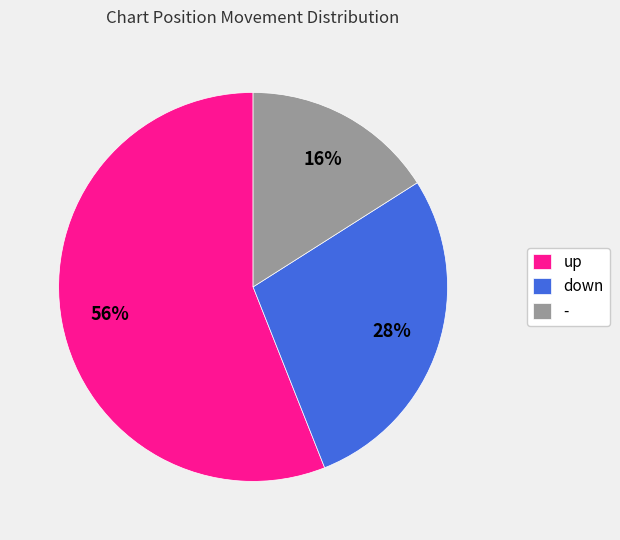

Is the sum of down and up greater than half?

Yes